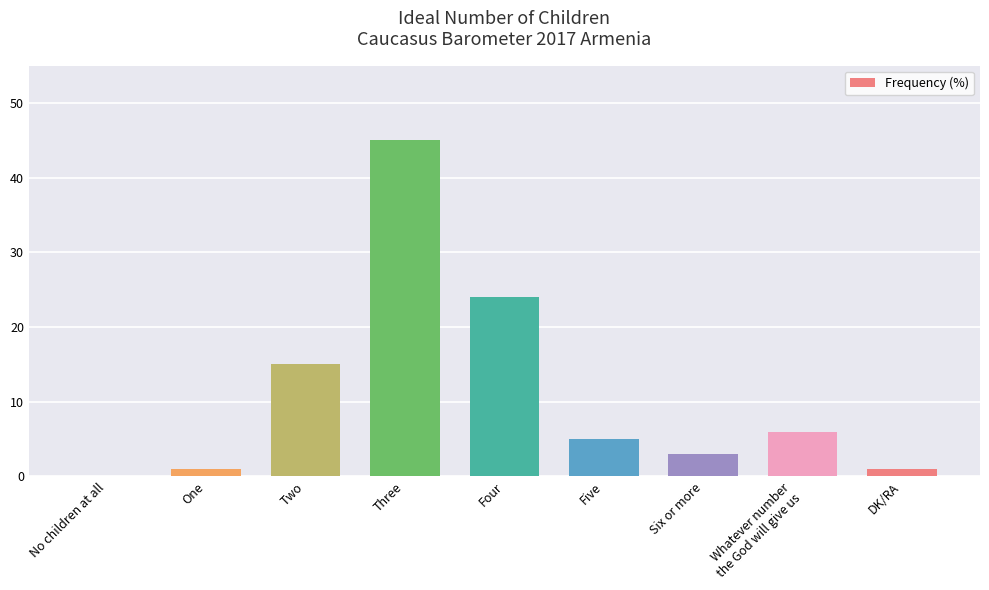

At which category does the chart reach its peak across all series?

Three